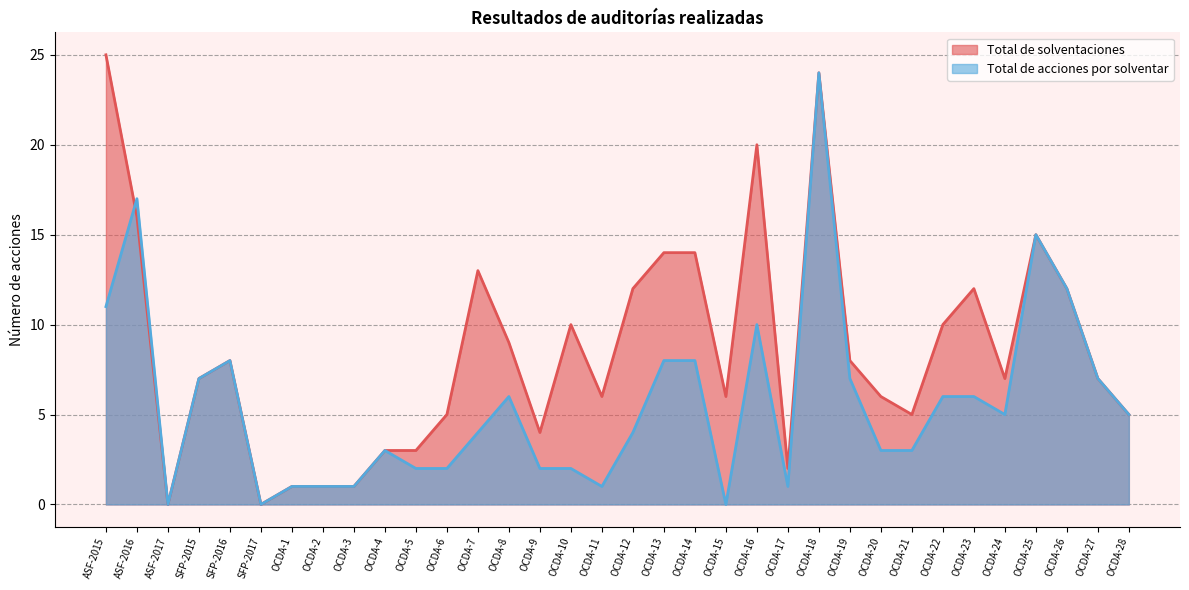

Count the number of data series in this chart.

2